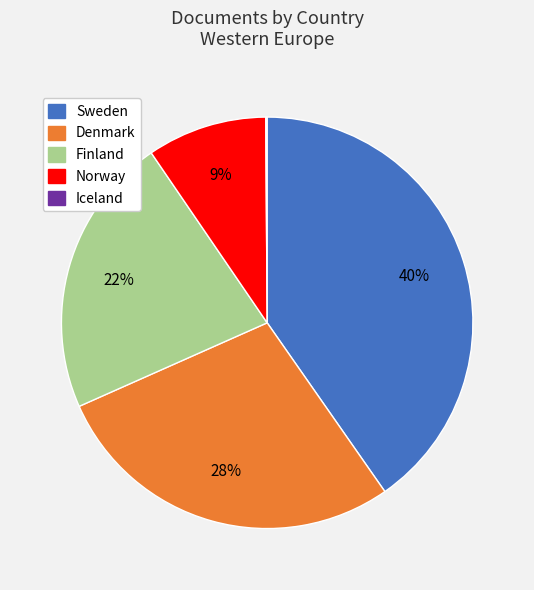

Is the sum of Sweden and Finland greater than half?

Yes